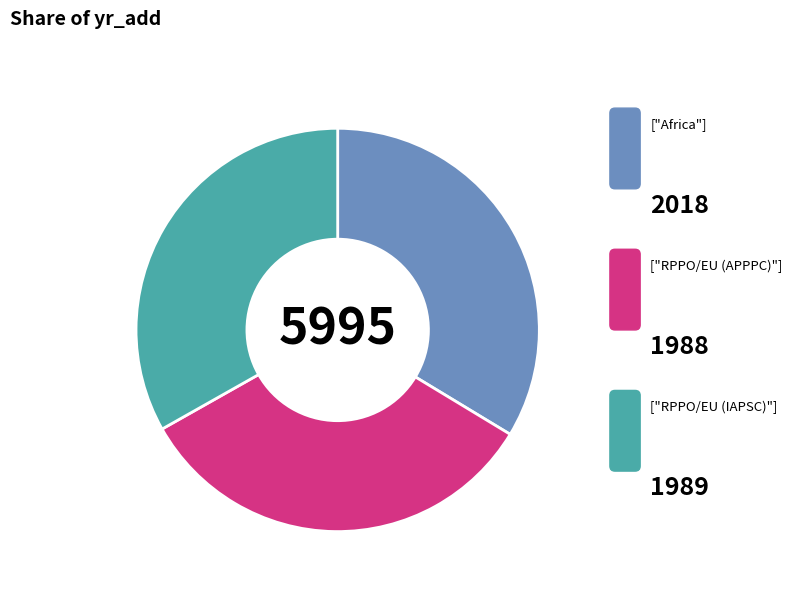

Is there any slice that represents more than half of the pie?

No